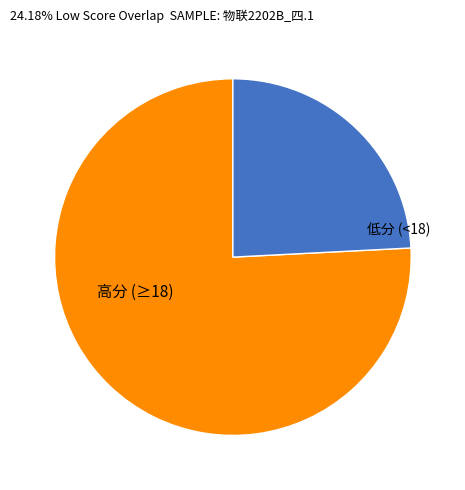

Is there any slice that represents more than half of the pie?

Yes